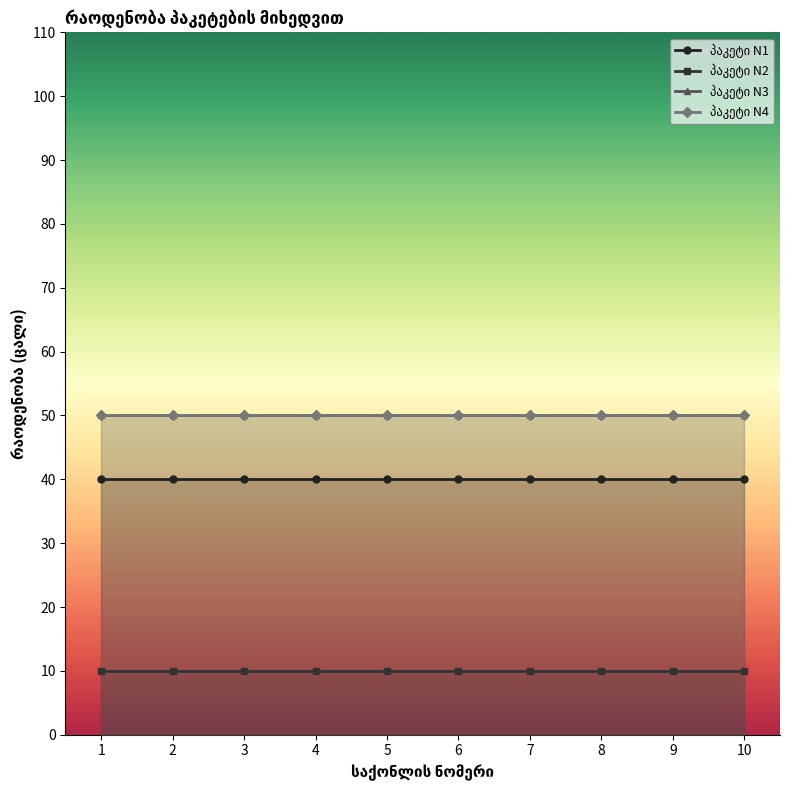

True or false: პაკეტი N3 has a value of 50 at 7.

True